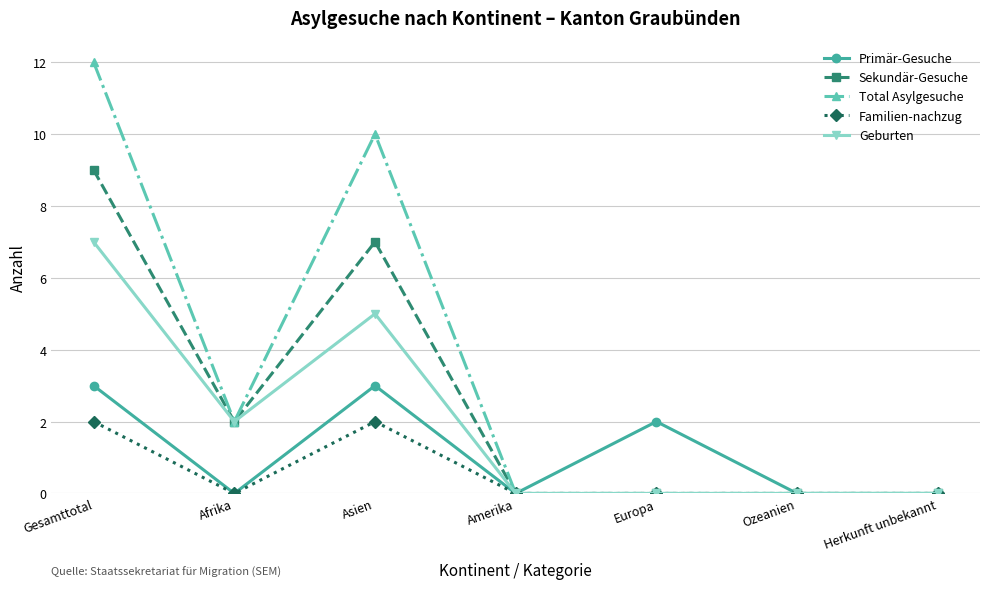

The value of Sekundär-Gesuche at Herkunft unbekannt is 0. True or false?

True